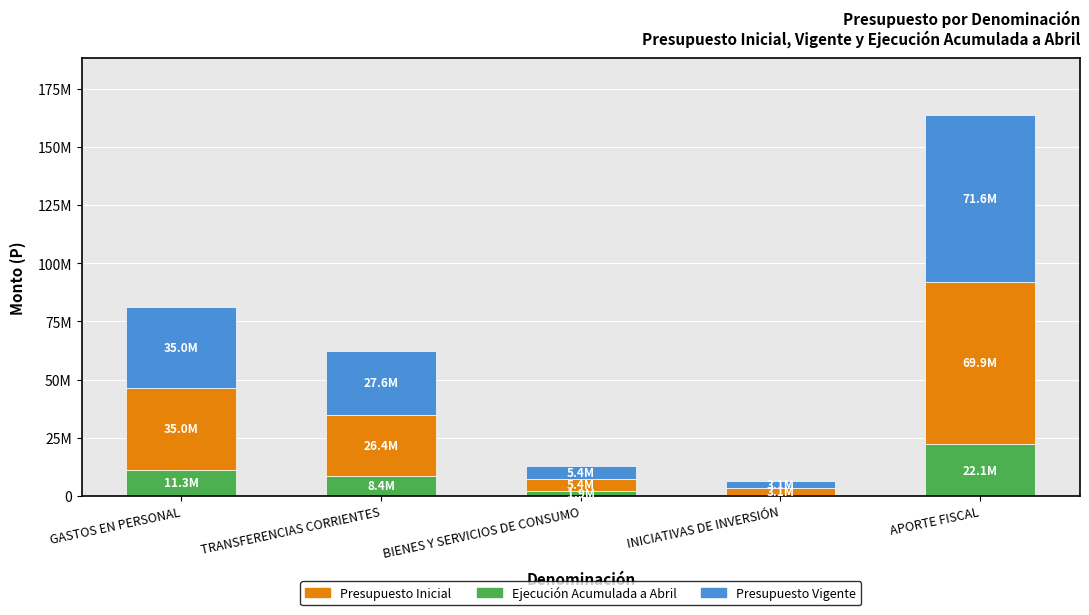

At which category is the sum across all series the highest?

APORTE FISCAL